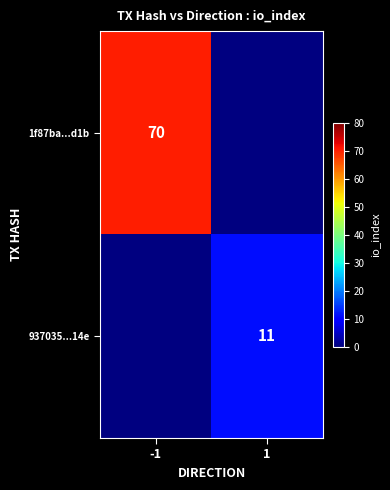

Is it true that 937035...14e equals 4 at 1?

False